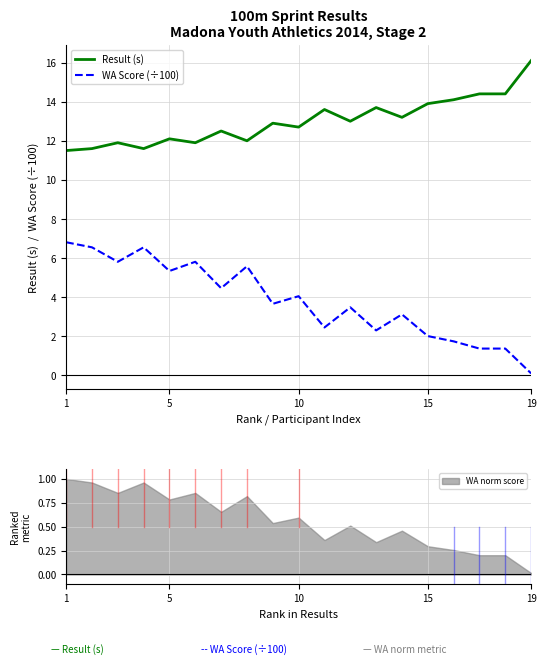

Is it true that Result (s) equals 11.5 at 1?

True